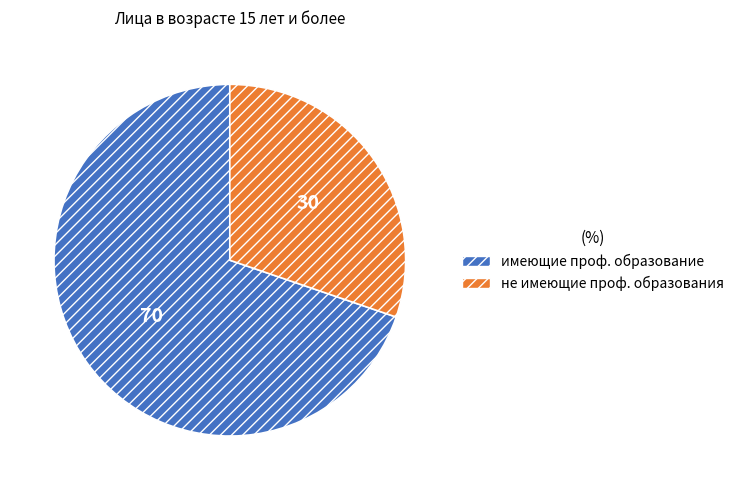

Is there any slice that represents more than half of the pie?

Yes